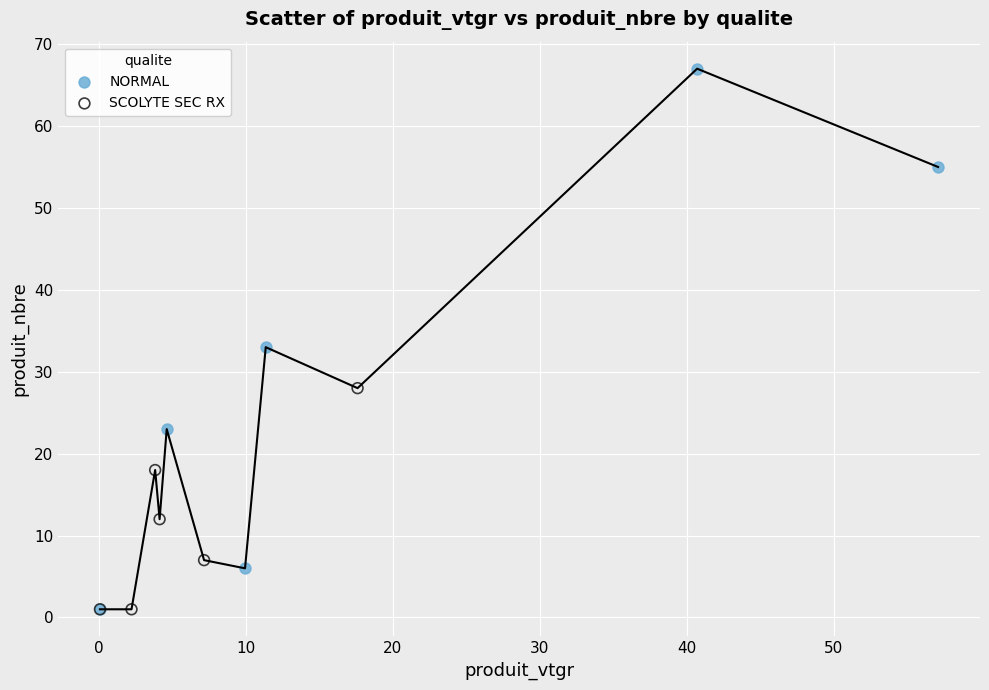

Which series contains the highest Y value?

NORMAL